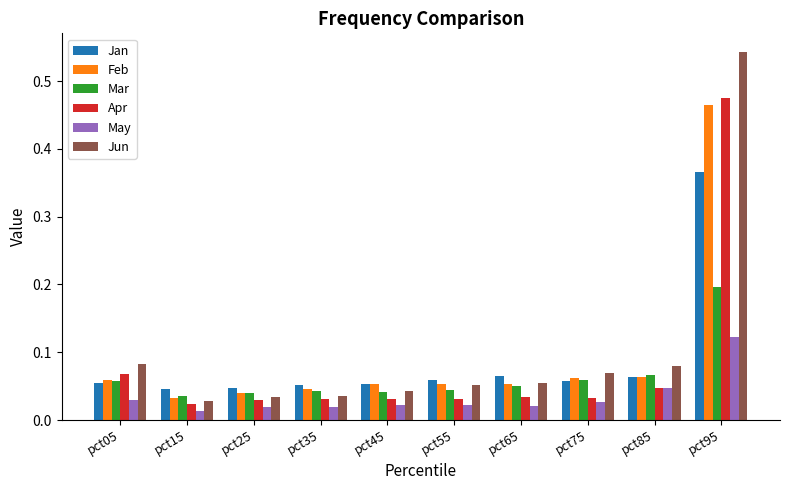

How many bars are there in each group?

6